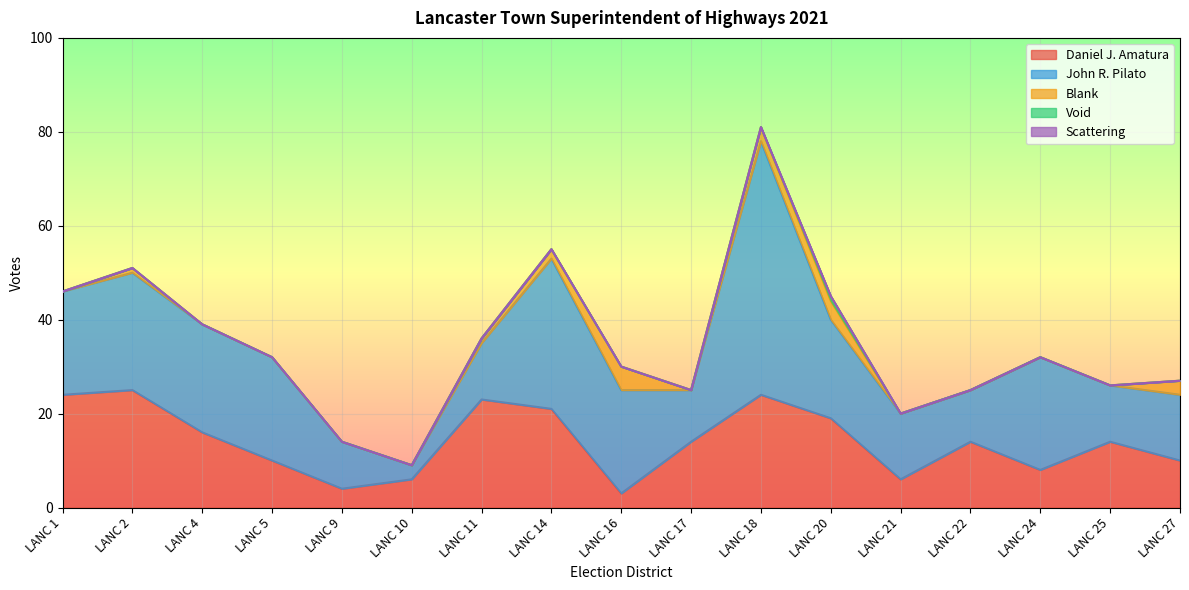

In Daniel J. Amatura, how many points are higher than both neighbors (excluding endpoints)?

5